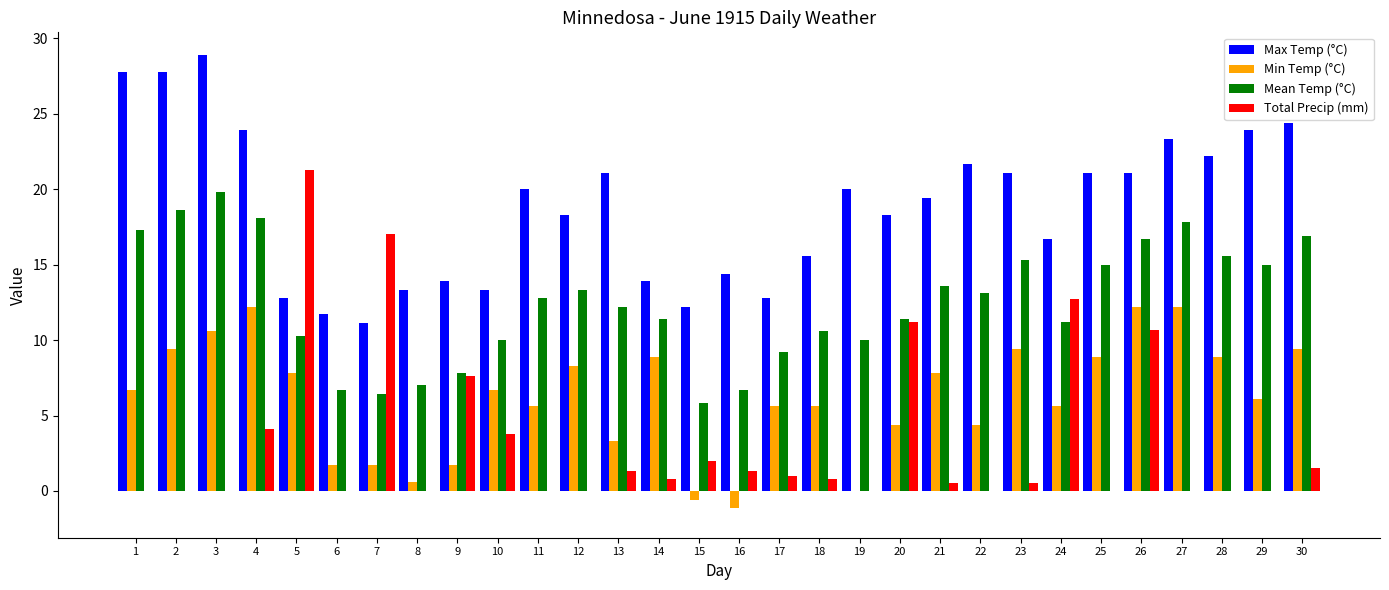

At which label does Mean Temp (°C) first exceed 12?

1